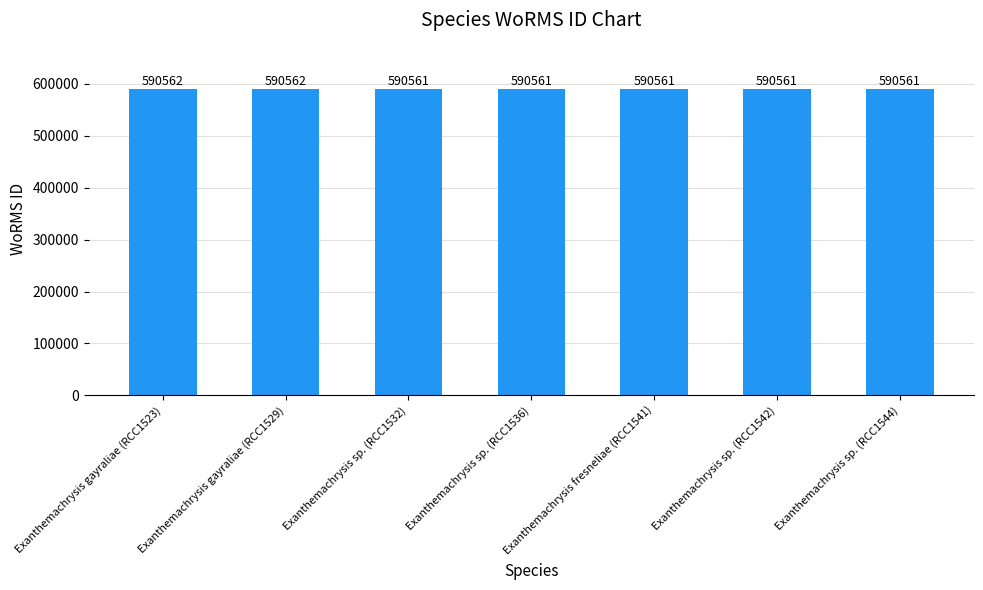

What is the minimum value shown in the chart?

590561